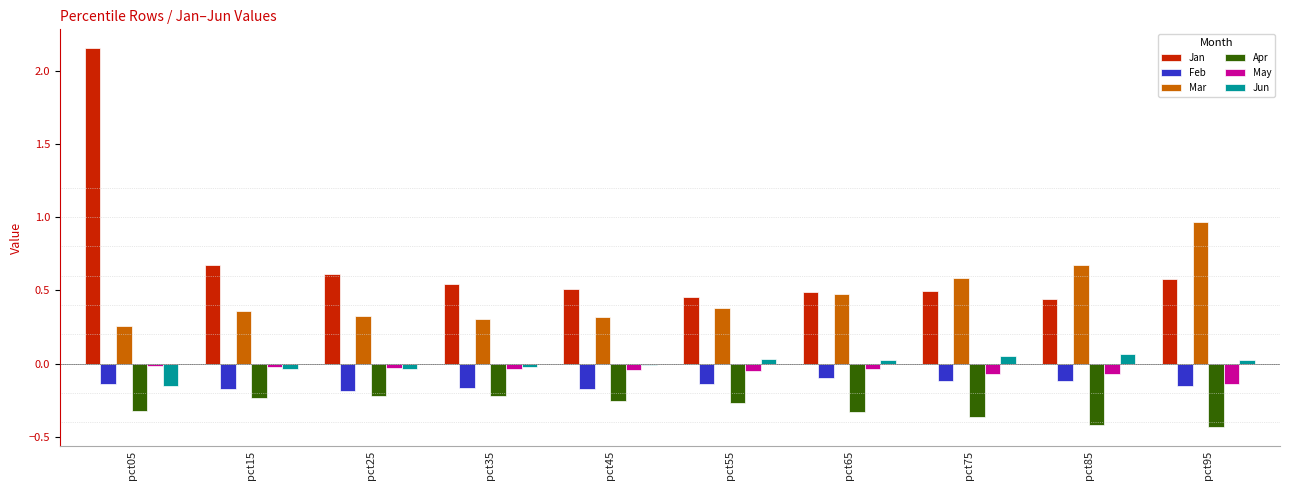

What are all the series names shown in the legend?

Jan, Feb, Mar, Apr, May, Jun